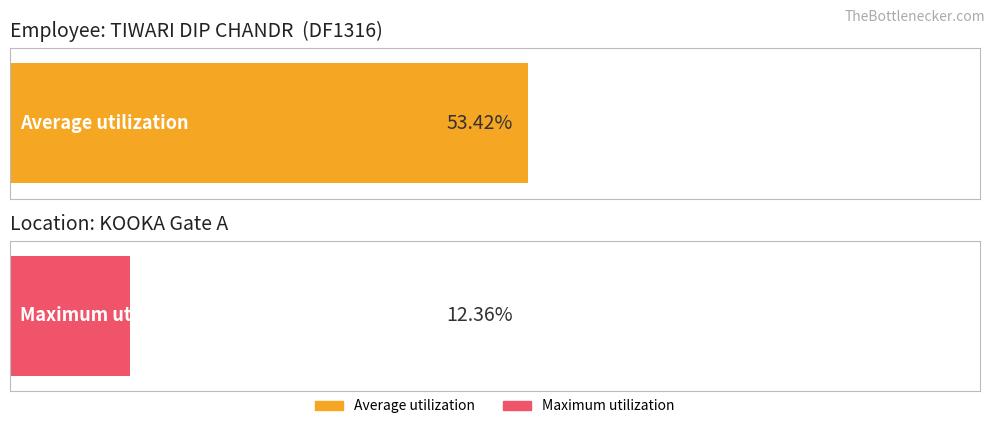

Are the bars grouped side by side (vs. stacked)?

Yes